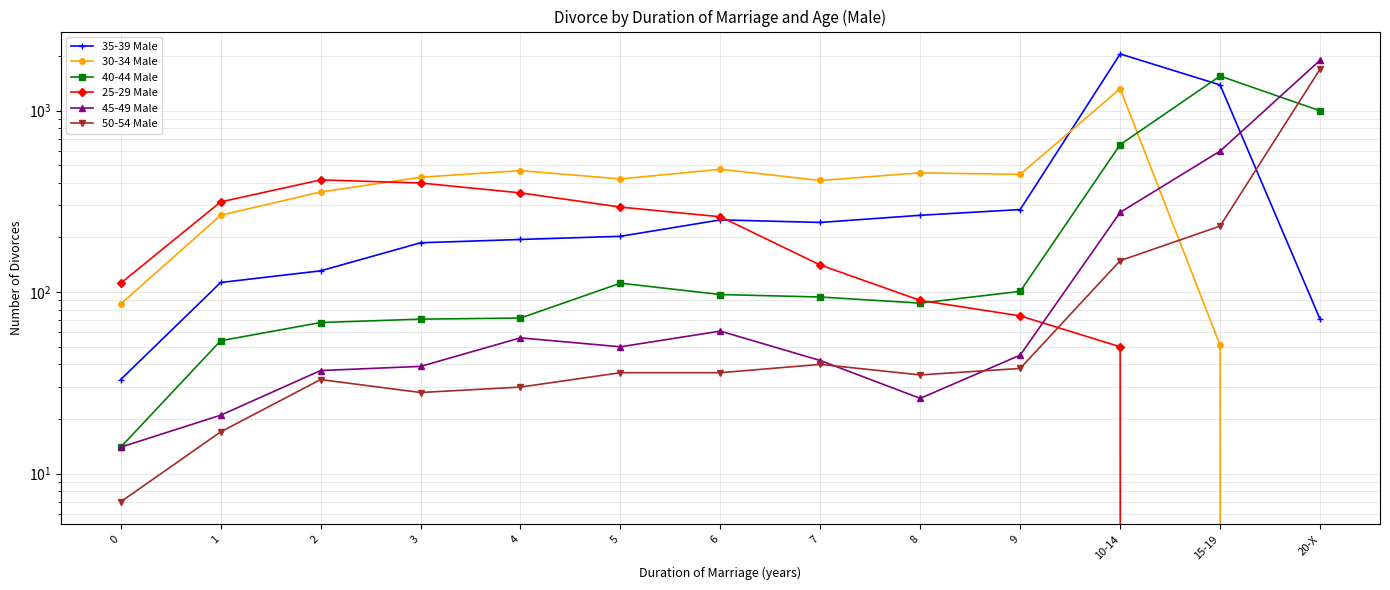

What is the label of the 4th point from the left?

3